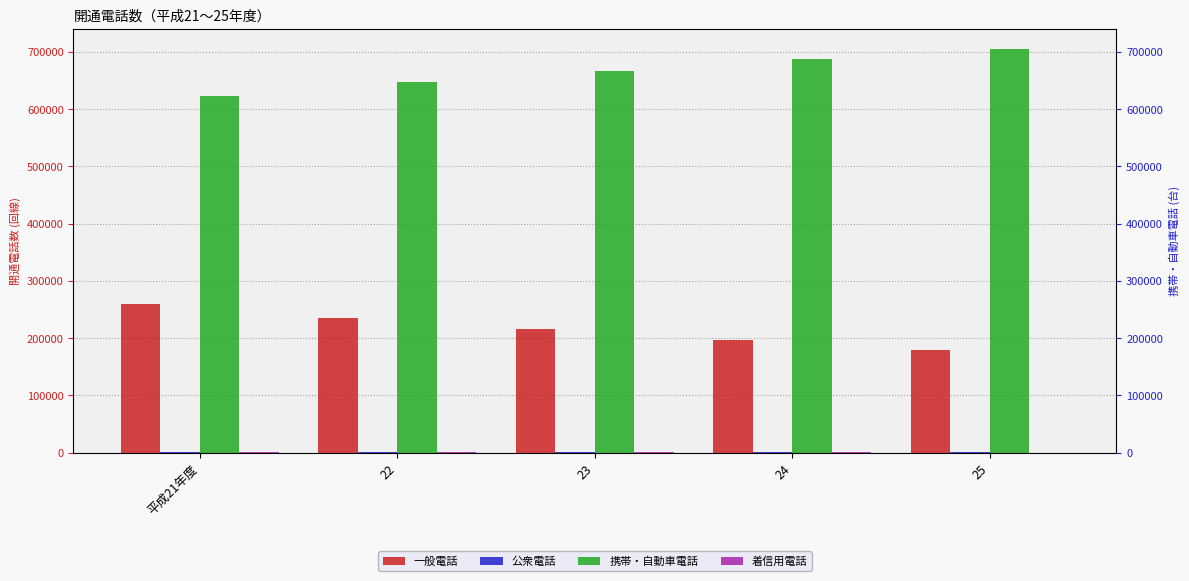

What is the average value of the 着信用電話 series?

355